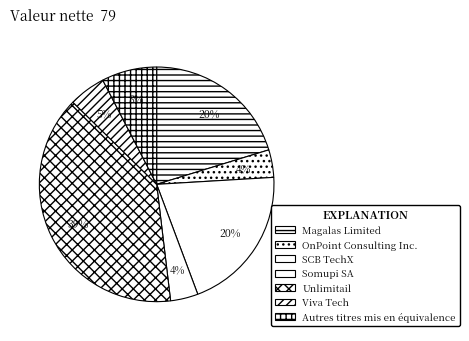

Which slice is the largest?

Unlimitail